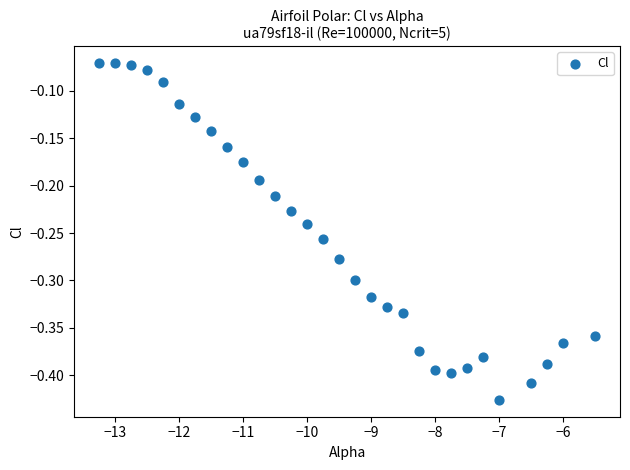

How many data points are displayed?

30